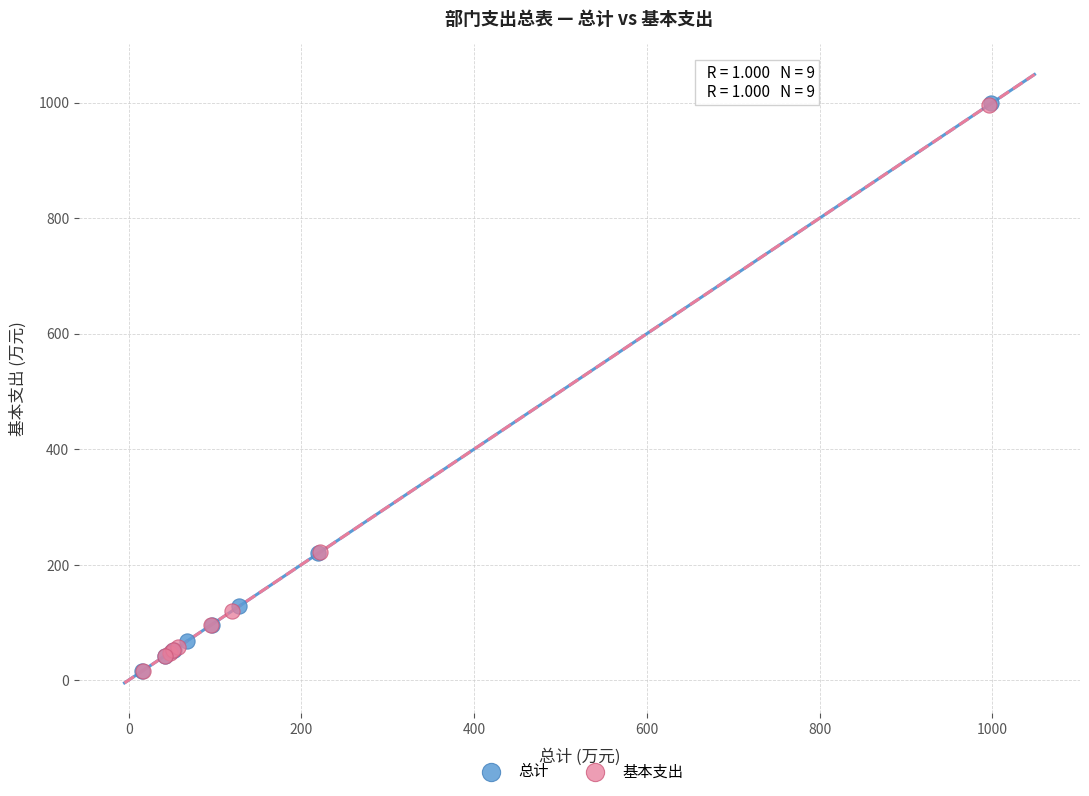

What are all the series names shown in the legend?

总计, 基本支出